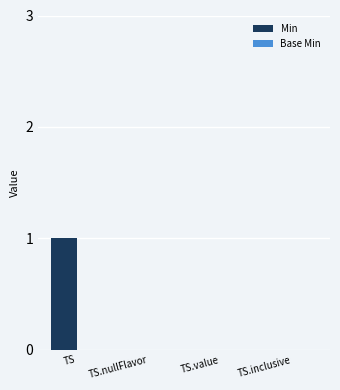

At which category does the chart reach its peak across all series?

TS